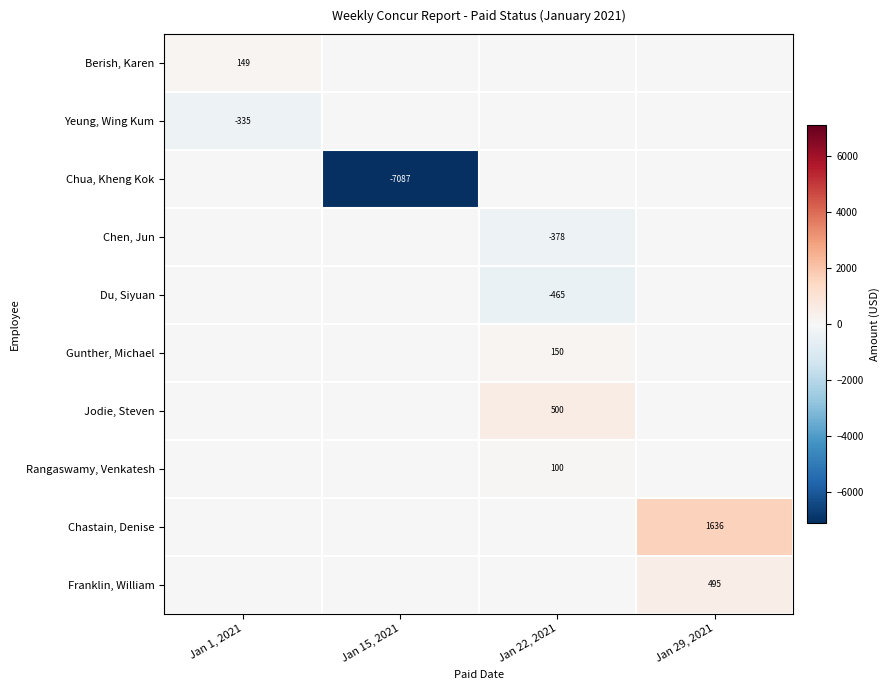

How many Jodie, Steven values are between 0 and 500?

4